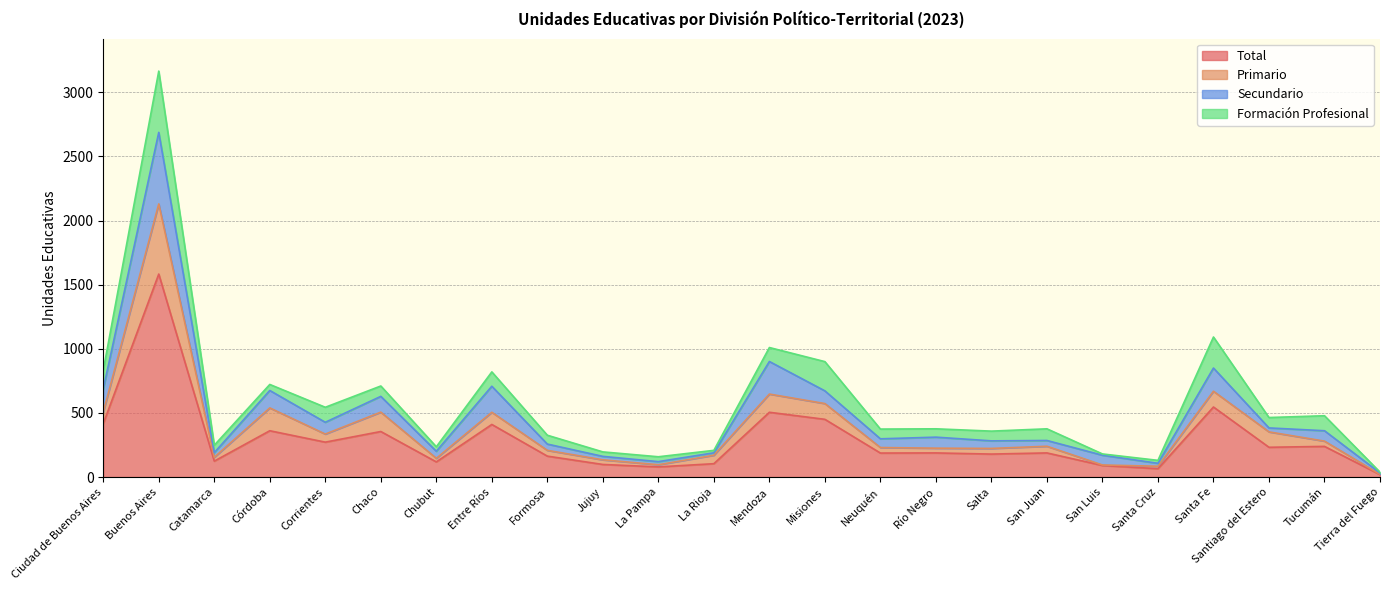

List the labels in order of Primario value, smallest first.

Tierra del Fuego, Santa Cruz, San Luis, La Pampa, Jujuy, Chubut, Catamarca, La Rioja, Formosa, Salta, Río Negro, Neuquén, San Juan, Tucumán, Corrientes, Santiago del Estero, Entre Ríos, Ciudad de Buenos Aires, Chaco, Córdoba, Misiones, Mendoza, Santa Fe, Buenos Aires